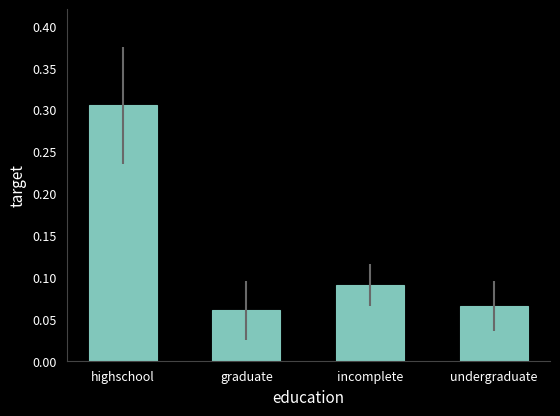

How many categories are shown in the chart?

4